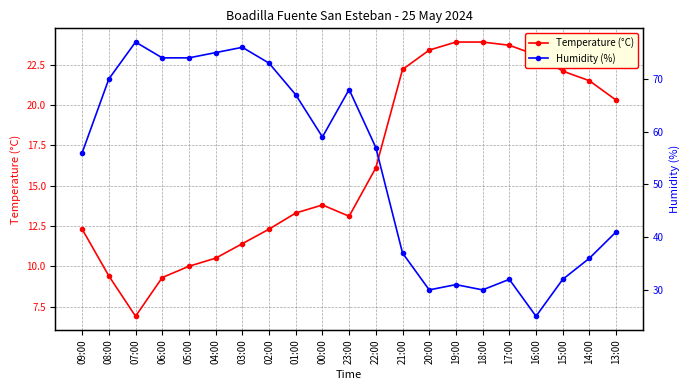

What are all the series names shown in the legend?

Temperature (°C), Humidity (%)